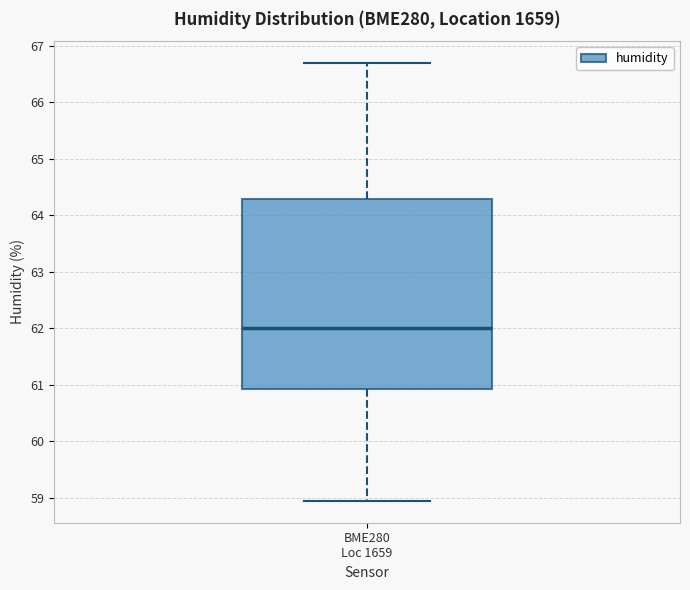

Read this box plot against the y-axis: the position of the median line, the range covered by the box, and the ends of both whiskers. The values are not printed on the chart, so give them approximately, as read against the axis.

median 62.0, box 60.9 to 64.3, whiskers 59.0 to 66.7